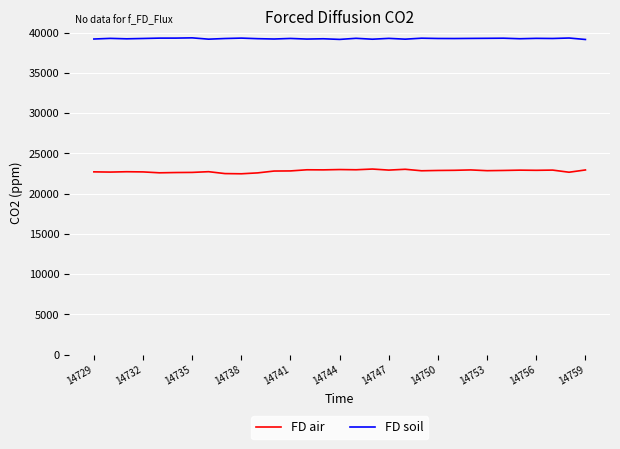

Rank the series by their average value, from highest to lowest.

FD soil, FD air